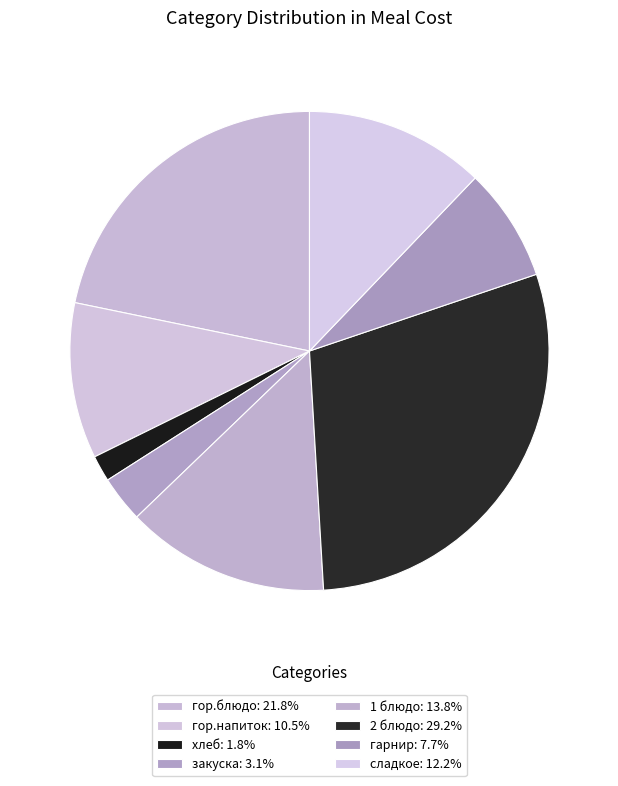

To the nearest percent, what percentage of the pie is сладкое?

12%